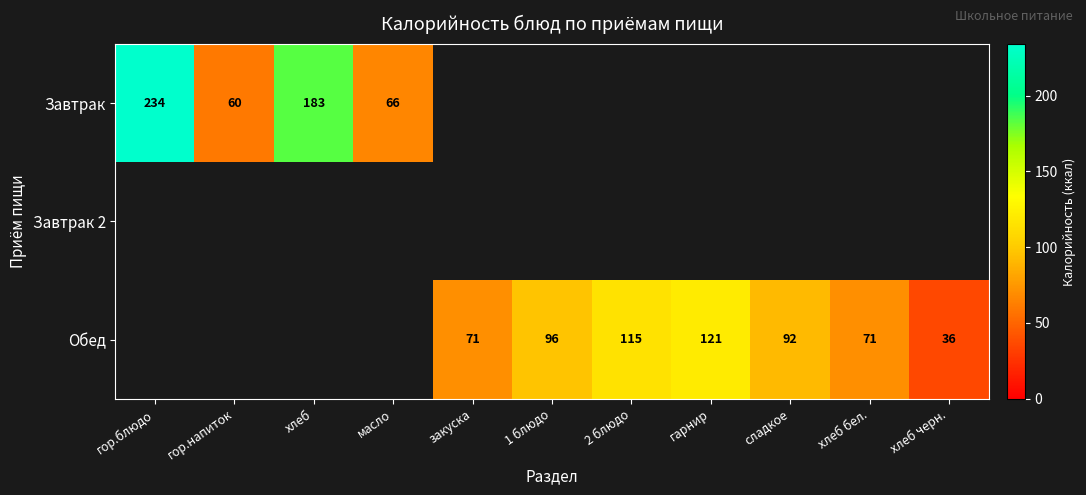

What is the greatest value displayed?

234.0